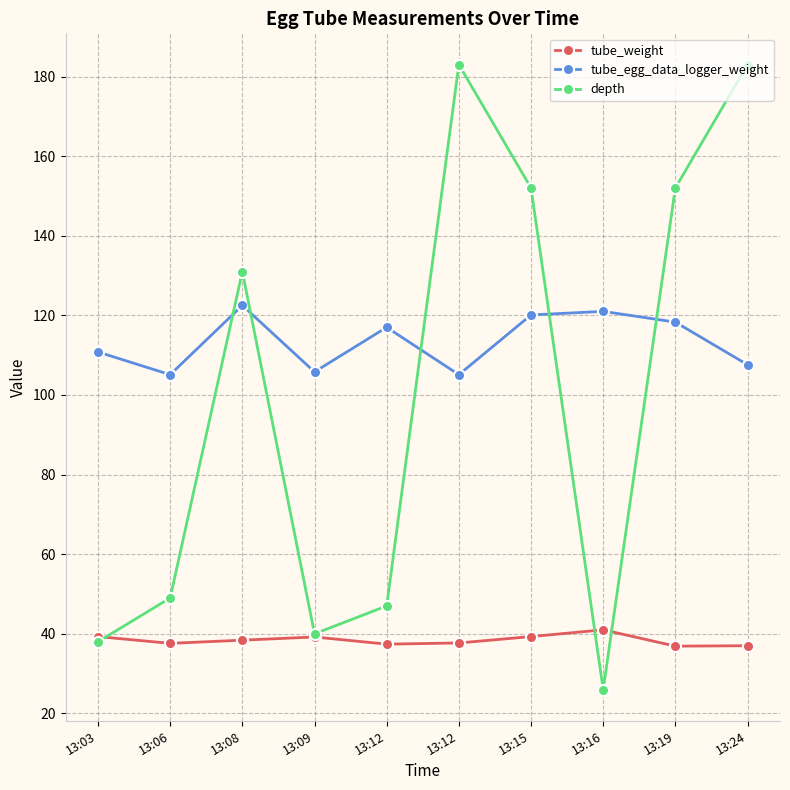

Is this an area chart (filled region under the line)?

No